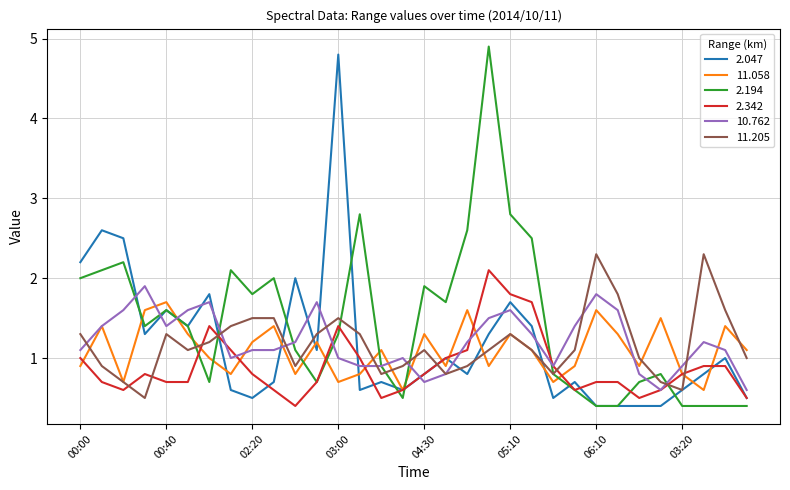

What is the average value of the 10.762 series?

1.2